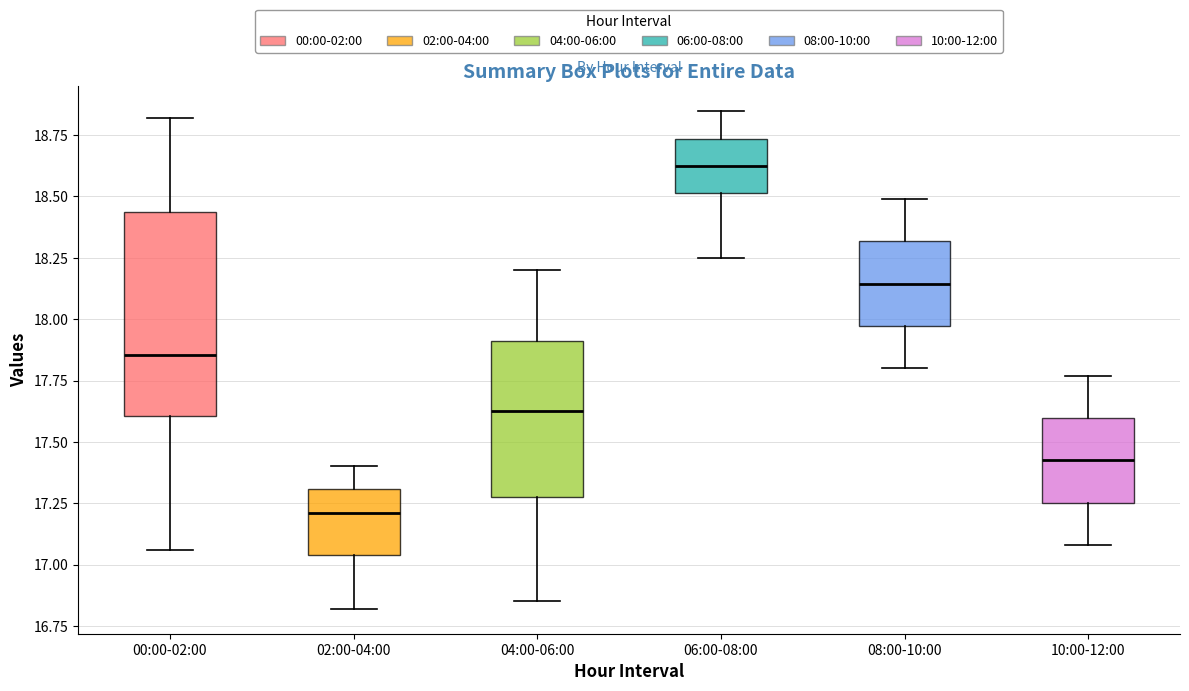

Which box has the lowest median line?

02:00-04:00